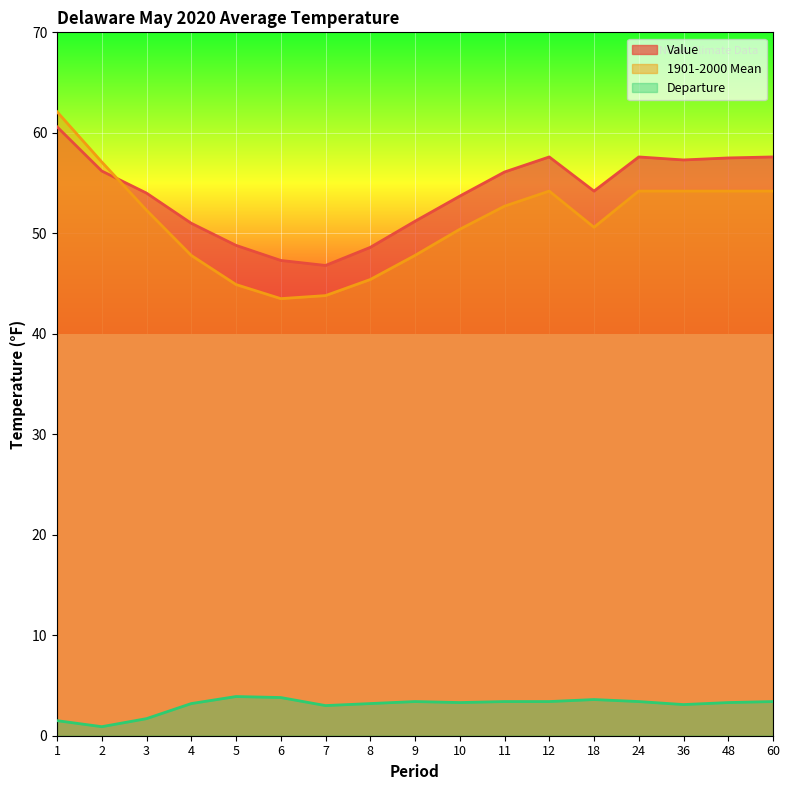

What is the sum of the 1901-2000 Mean values at 11 and 5?

97.6